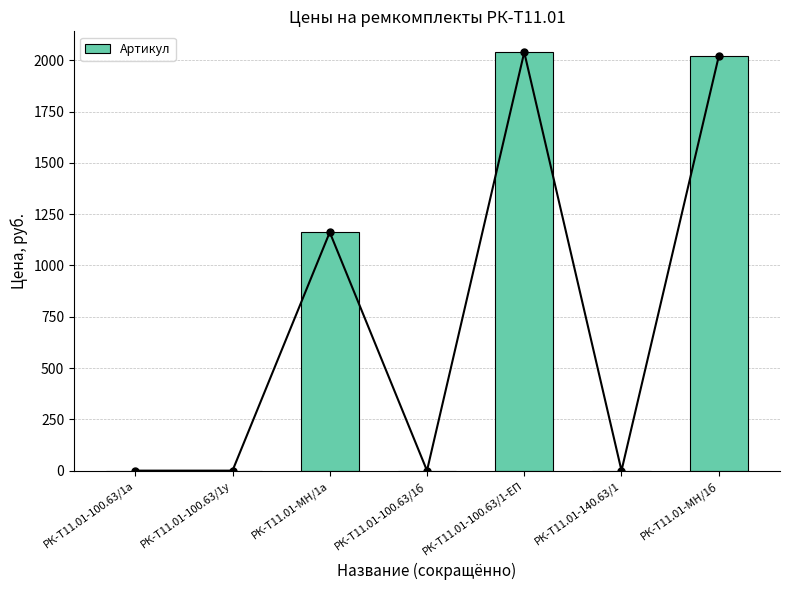

The chart shows a value of 2039.0 at РК-Т11.01-100.63/1-ЕП. True or false?

True